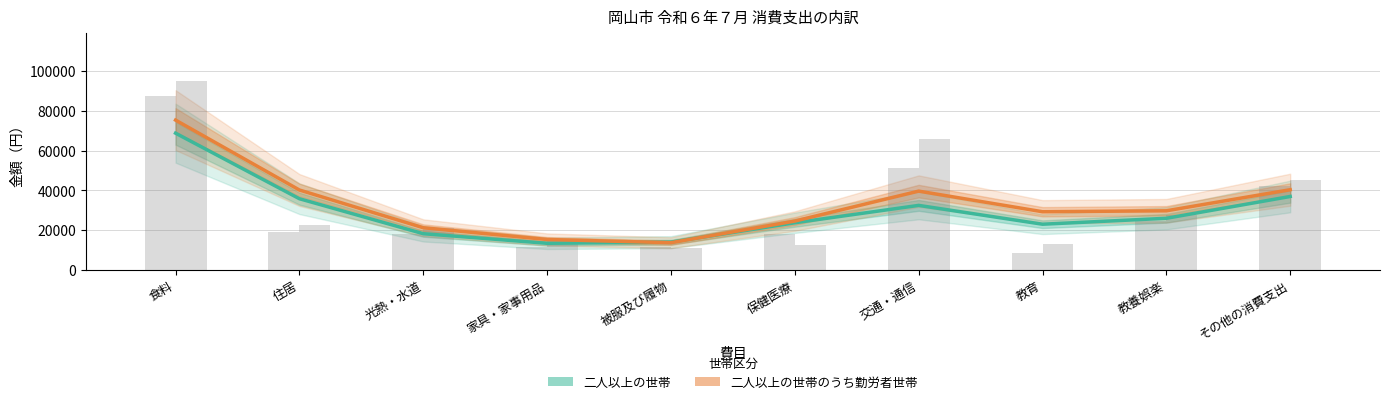

Which category has the lowest value in the 二人以上の世帯 series?

家具・家事用品